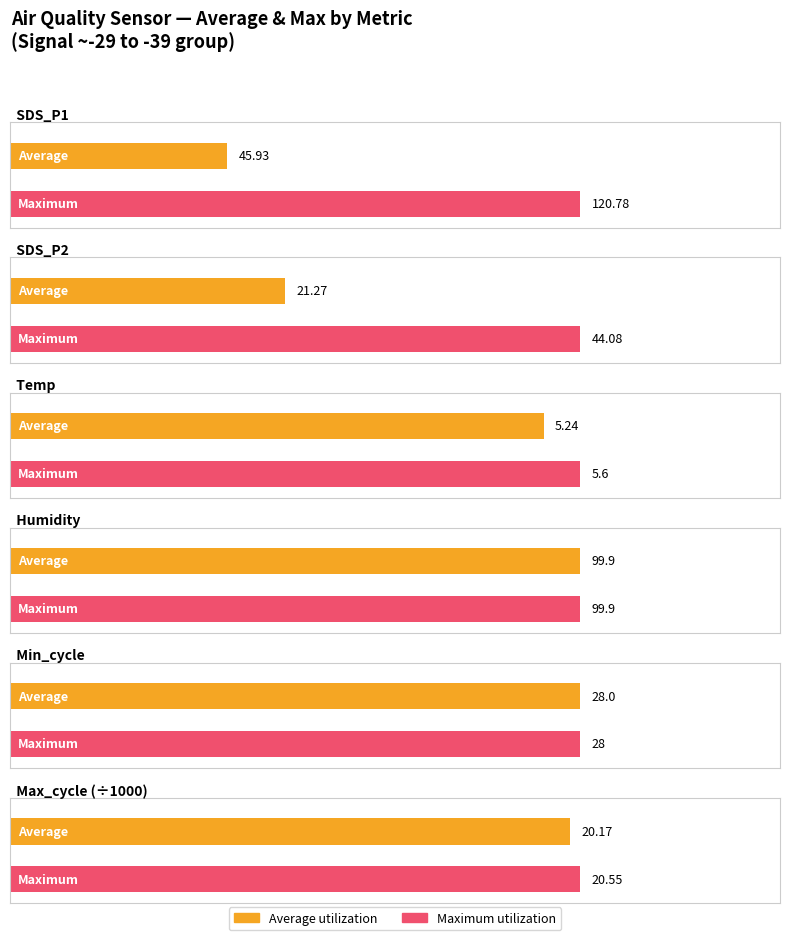

Are the bars horizontal?

Yes